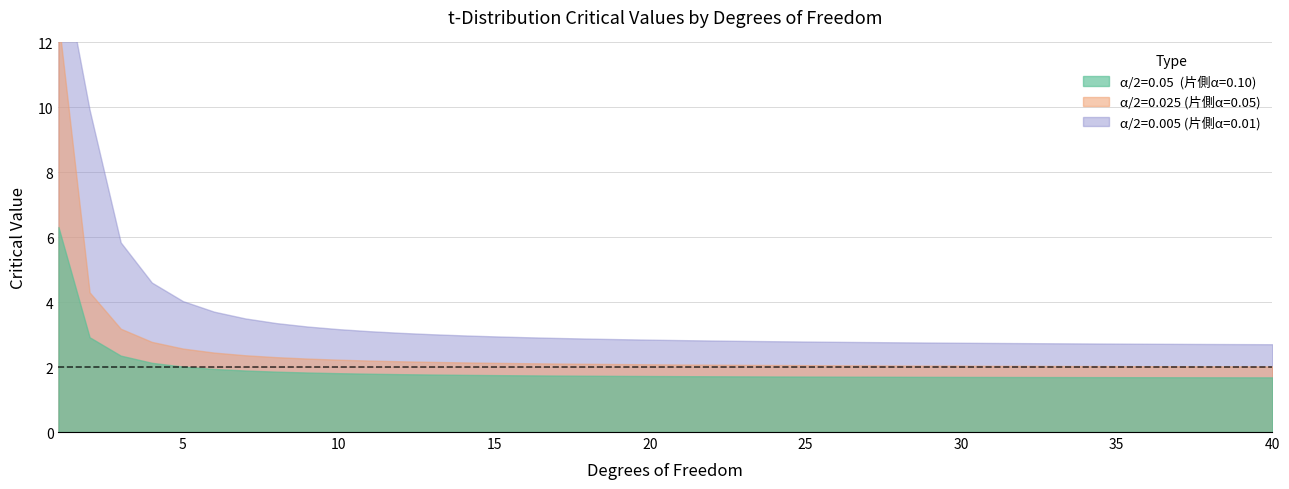

What is the highest value of the alpha_0.05 series?

12.7